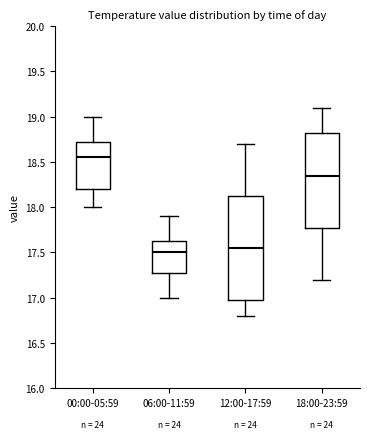

Reading left to right, transcribe this box plot: for each box, give where its median line is, the range the box spans, and where its two whiskers end, as read against the y-axis. The values are not printed on the chart, so give them approximately, as read against the axis.

00:00-05:59: median 18.55, box 18.20 to 18.75, whiskers 18.00 to 19.00
06:00-11:59: median 17.50, box 17.30 to 17.65, whiskers 17.00 to 17.90
12:00-17:59: median 17.55, box 17.00 to 18.15, whiskers 16.80 to 18.70
18:00-23:59: median 18.35, box 17.80 to 18.85, whiskers 17.20 to 19.10